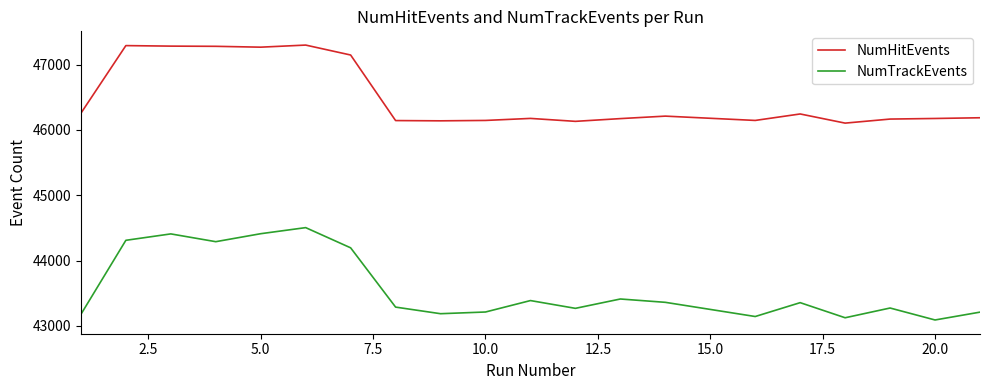

Which series has the largest range (max minus min)?

NumTrackEvents